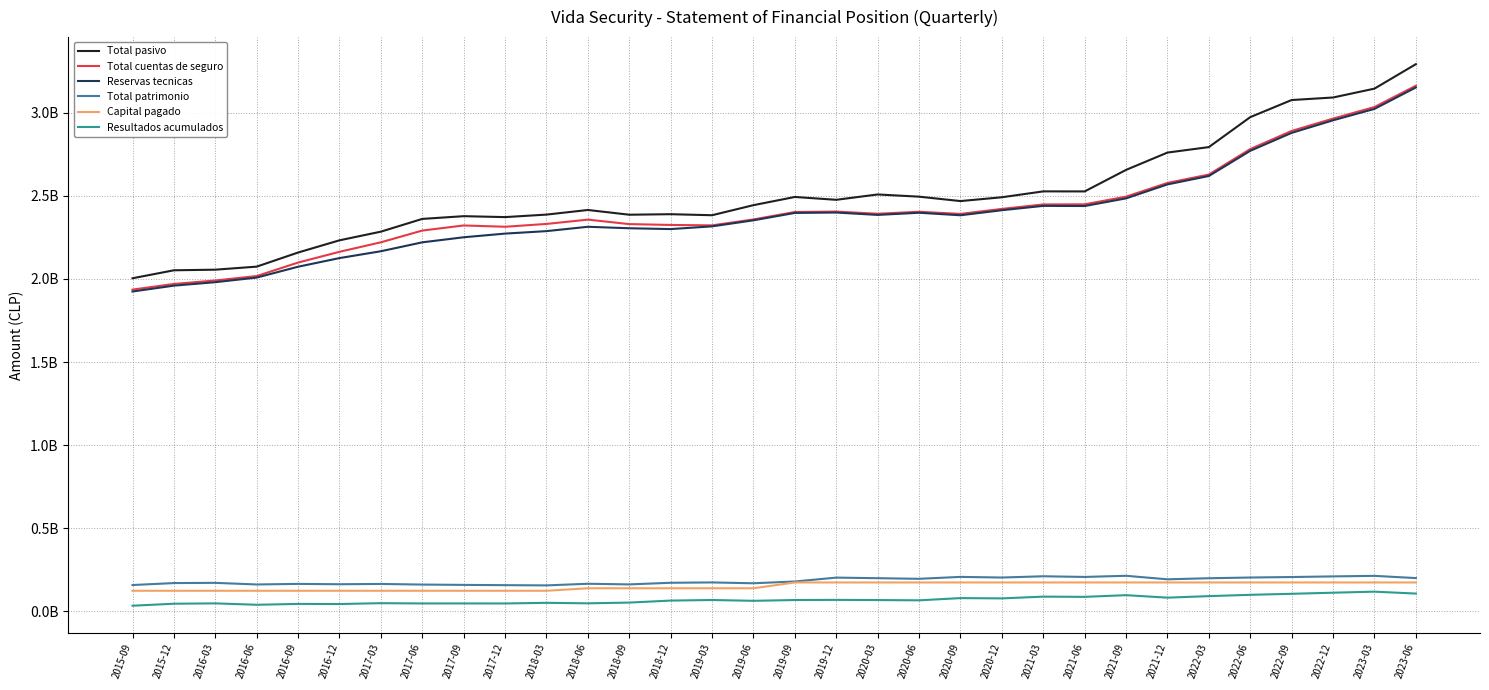

At which category is the sum across all series the highest?

2023-06